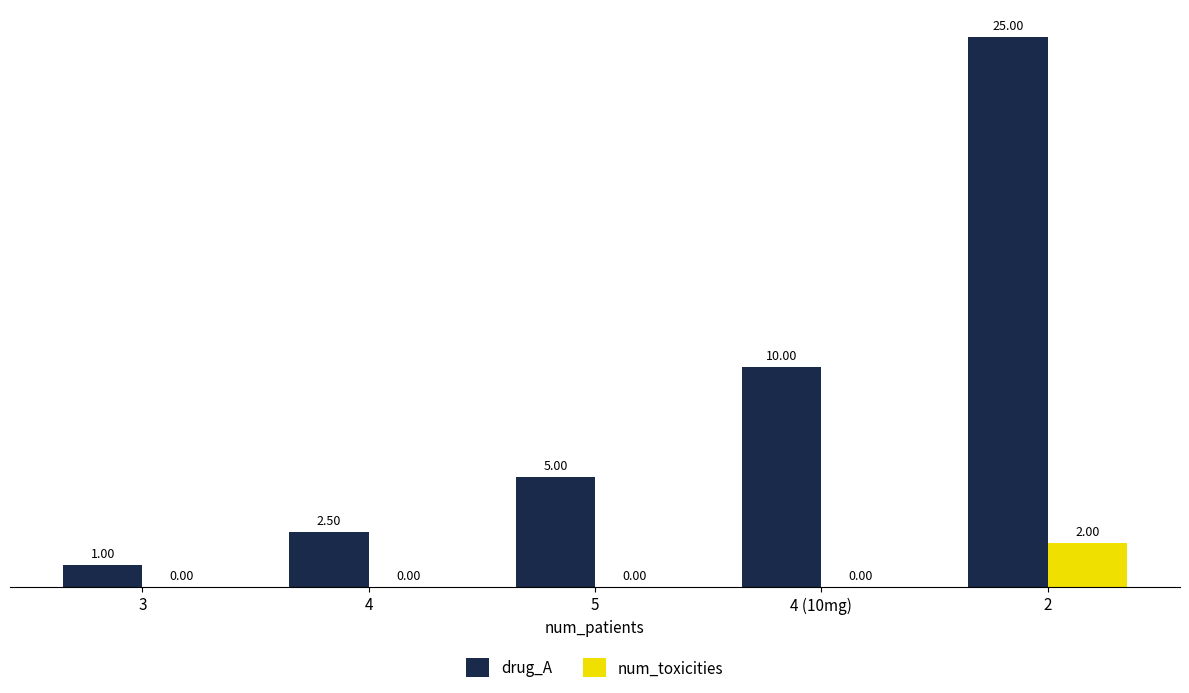

What is the sum of all drug_A values?

43.5